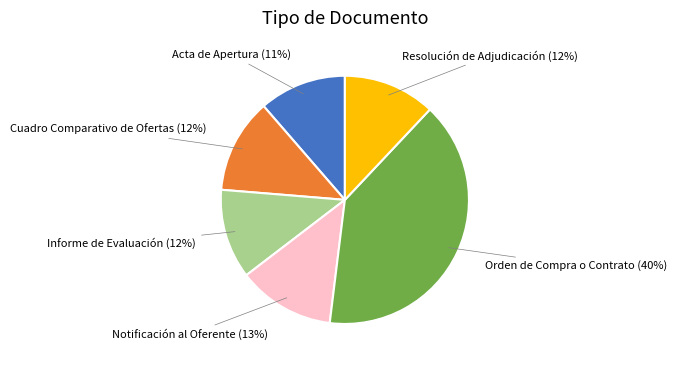

To the nearest percent, what is the difference between the largest and smallest slice percentages?

29%